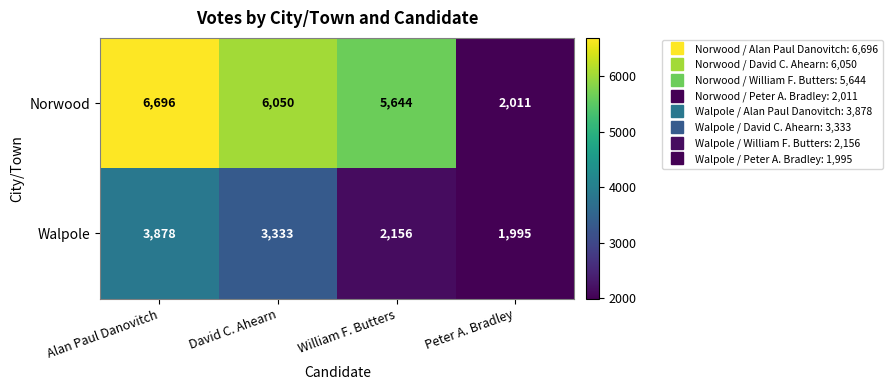

Rank the series by their maximum value, from lowest to highest.

Walpole, Norwood